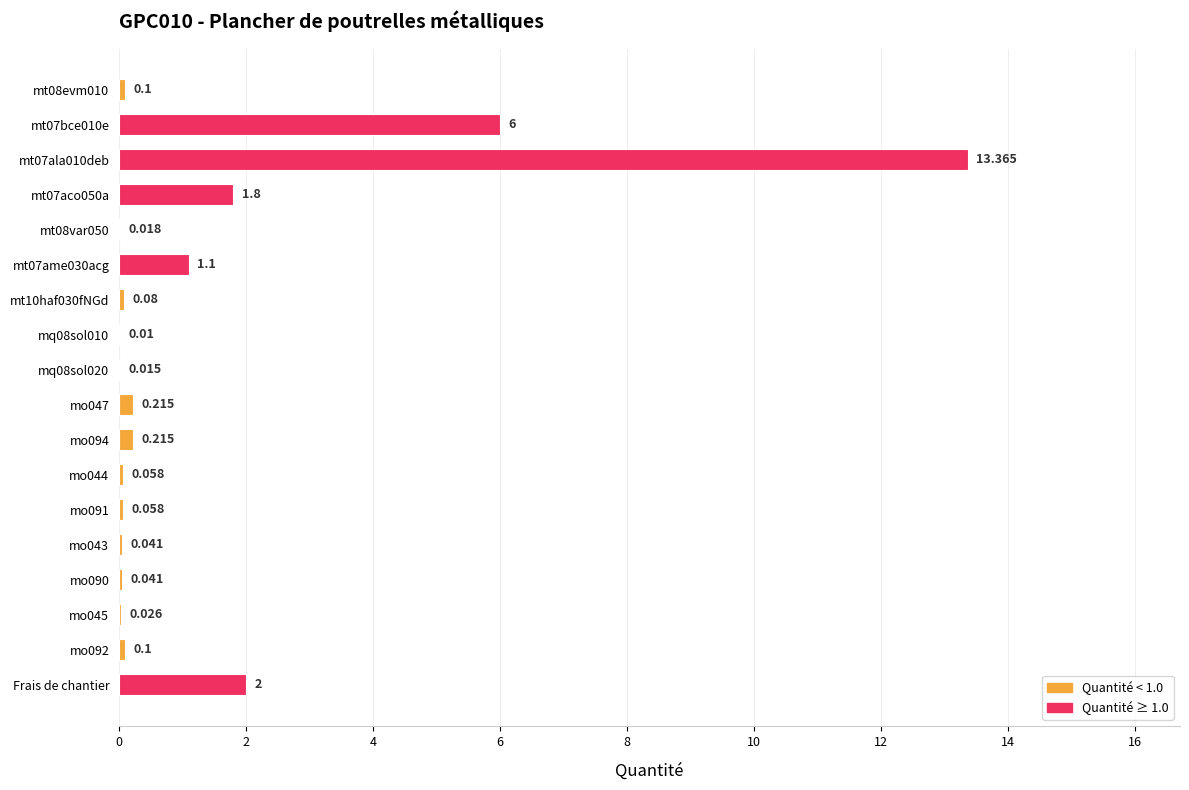

Between mt08var050 and Frais de chantier, which is larger?

Frais de chantier